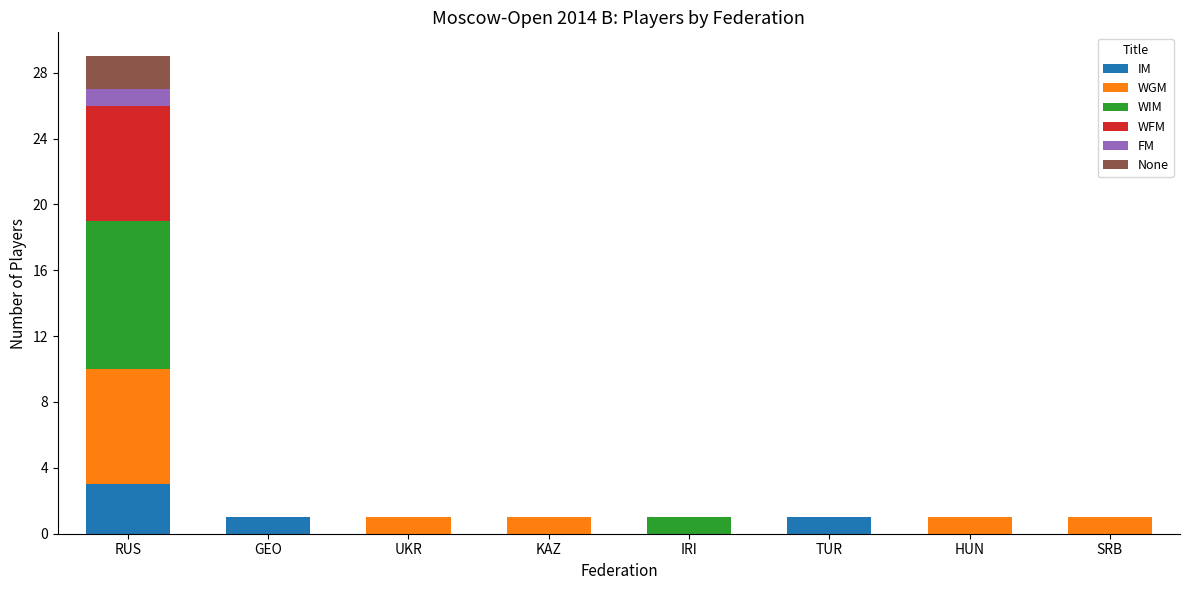

At which category is the sum across all series the highest?

RUS